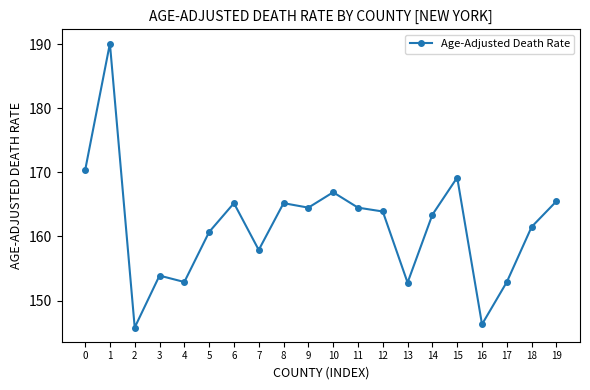

How many lines are shown in the chart?

1